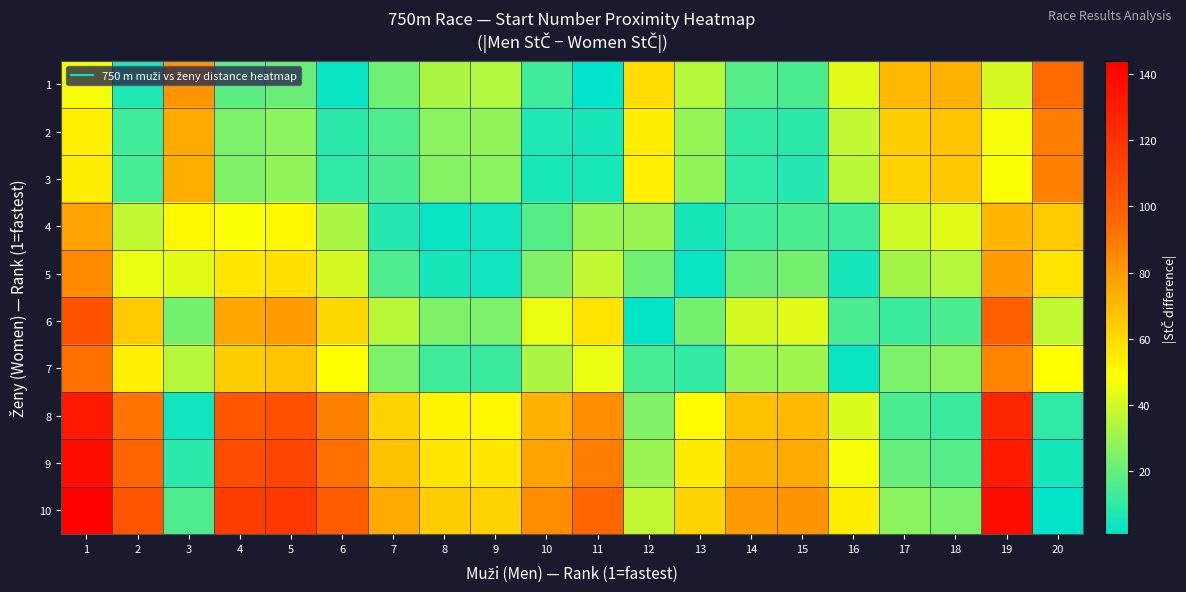

What is the difference between the highest and lowest values at 20?

93